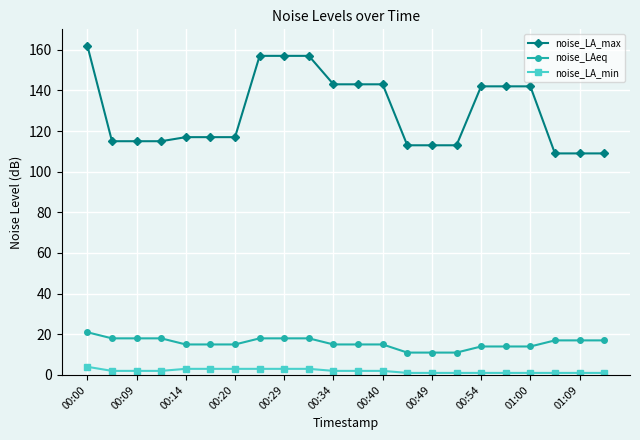

What is the difference between the second highest and second lowest values in the noise_LA_max series?

48